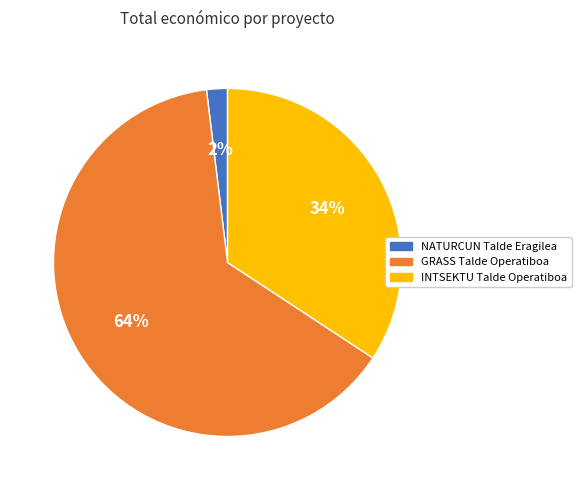

Between NATURCUN Talde Eragilea and GRASS Talde Operatiboa, which is larger?

GRASS Talde Operatiboa